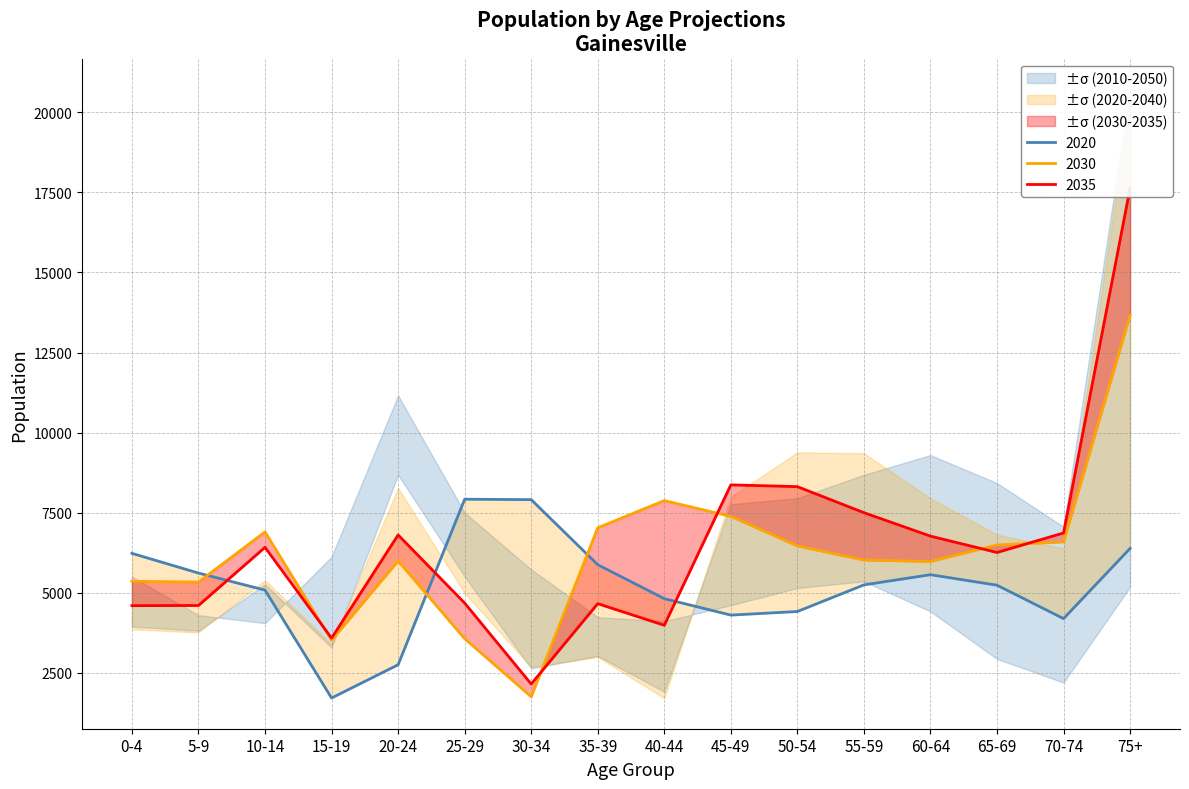

How many values in the 2035 series exceed 6418?

7